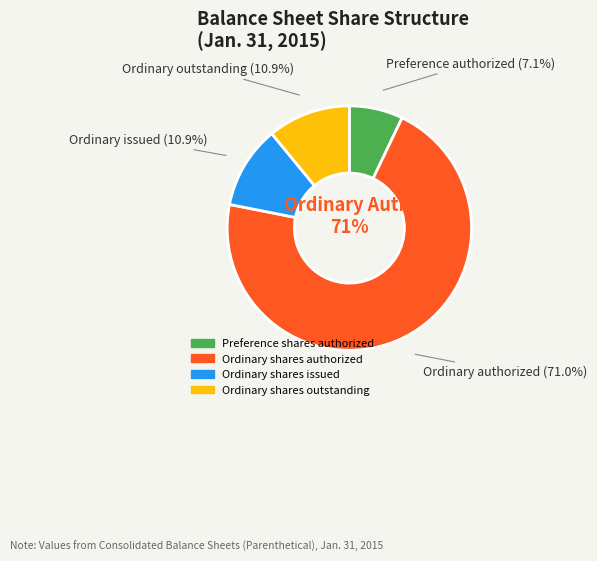

What portion of the pie excludes Ordinary shares issued?

89.1%